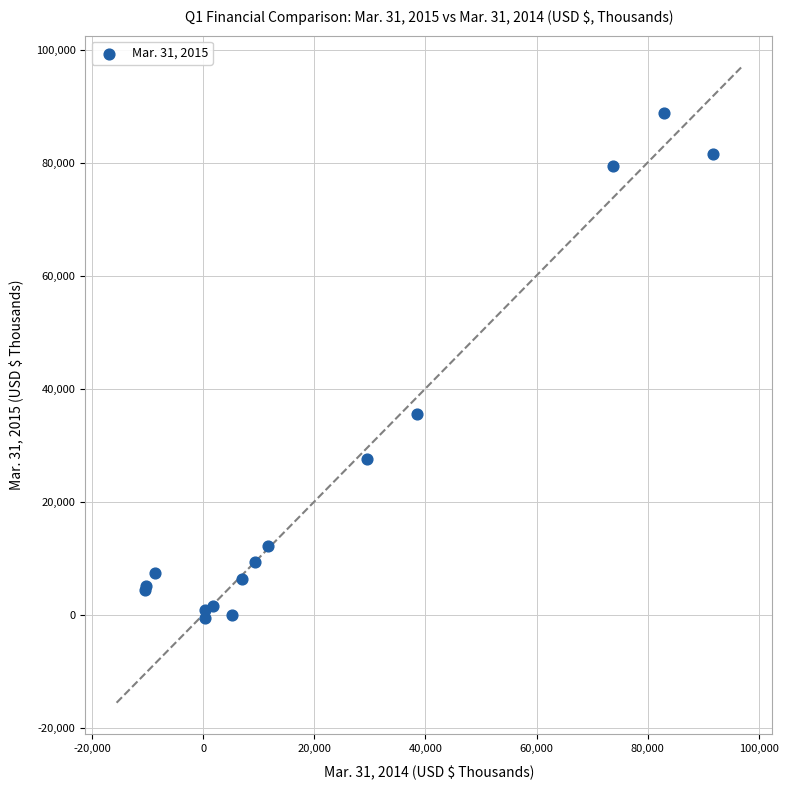

What Y value in the scatter plot is closest to 44022?

35433